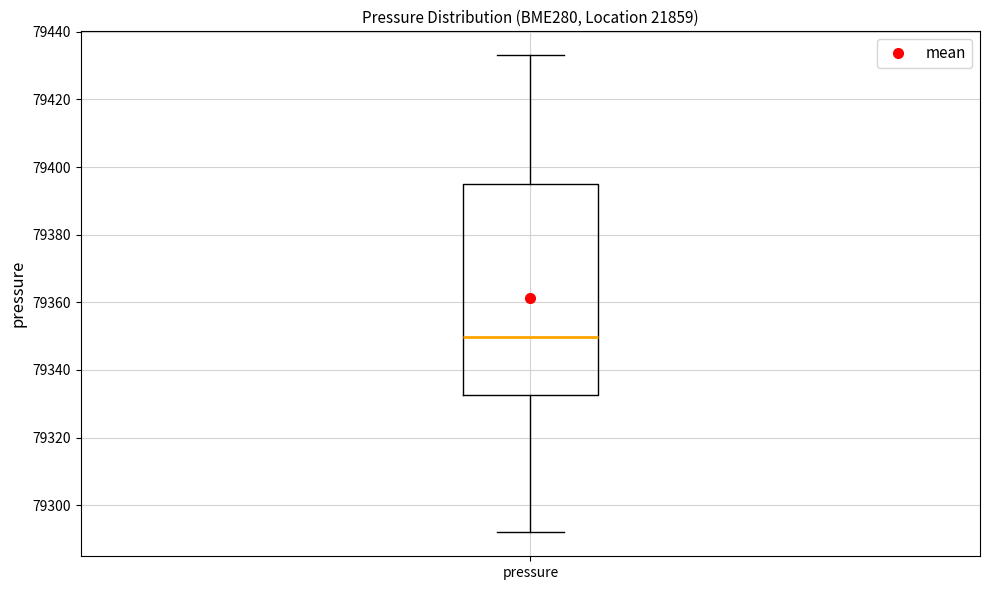

Transcribe this box plot: give where the median line is, the range the box spans, and where the two whiskers end, as read against the y-axis. The values are not printed on the chart, so give them approximately, as read against the axis.

median 79350, box 79332 to 79394, whiskers 79292 to 79434